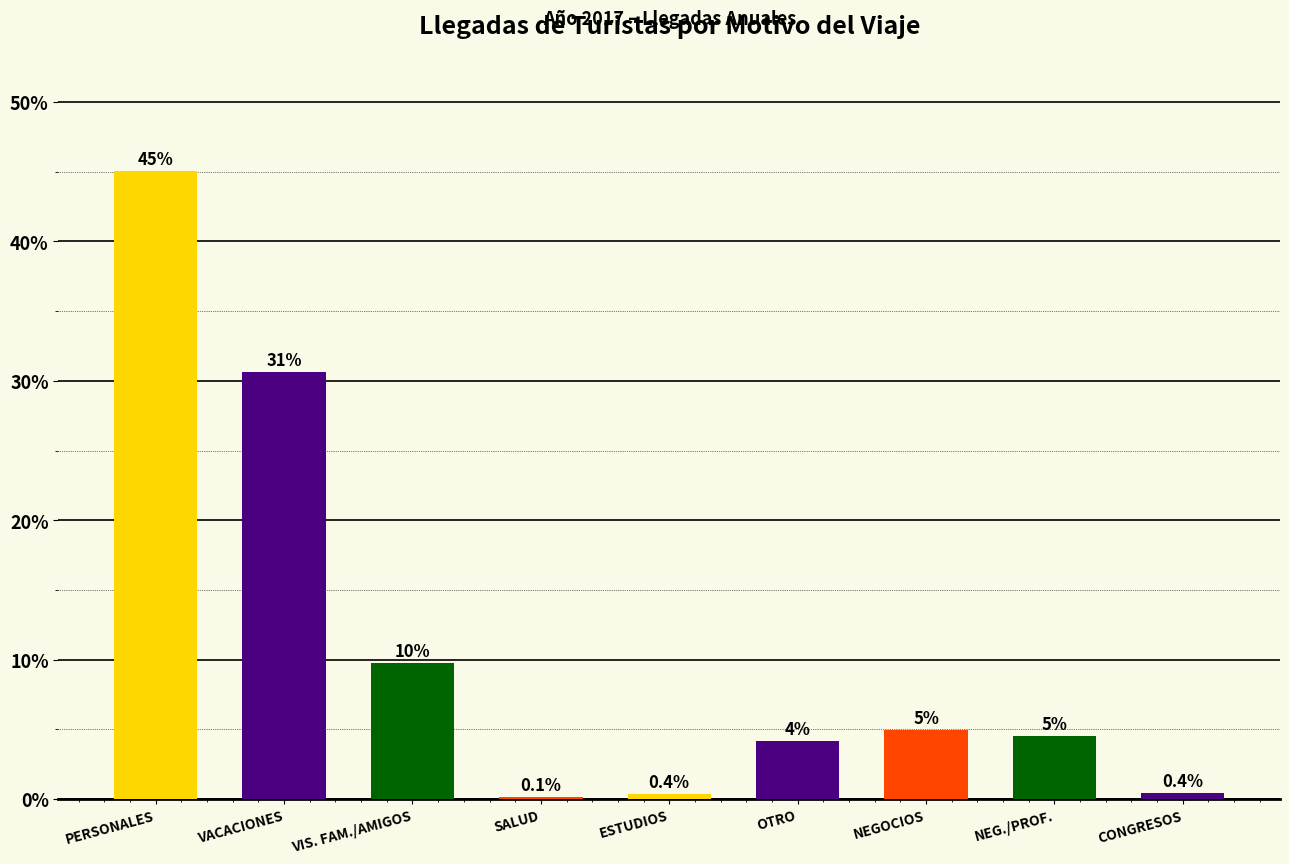

List the labels in order of value, smallest first.

SALUD, ESTUDIOS, CONGRESOS, OTRO, NEG./PROF., NEGOCIOS, VIS. FAM./AMIGOS, VACACIONES, PERSONALES